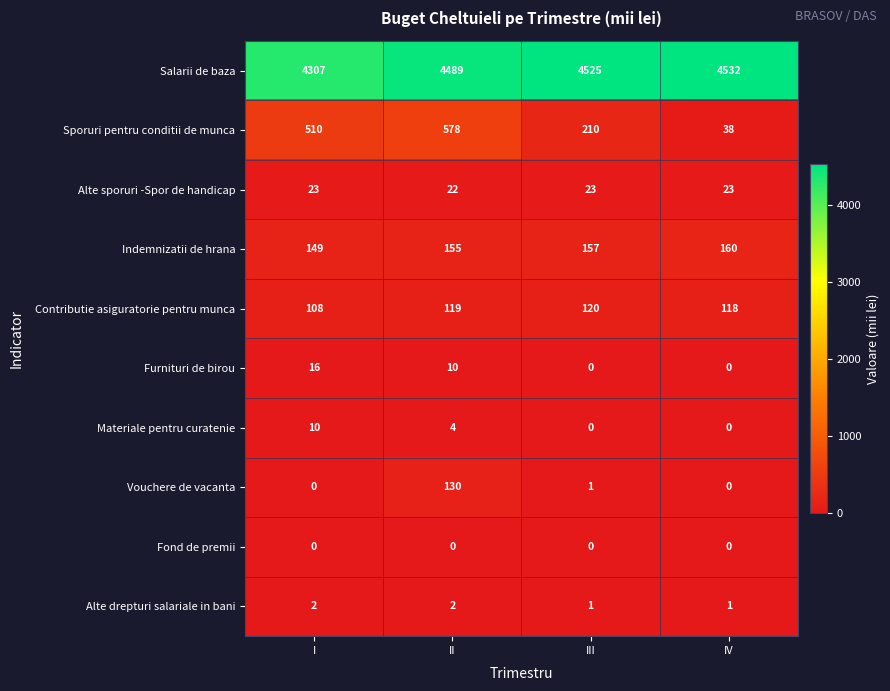

Is it true that Alte drepturi salariale in bani equals 3 at I?

False